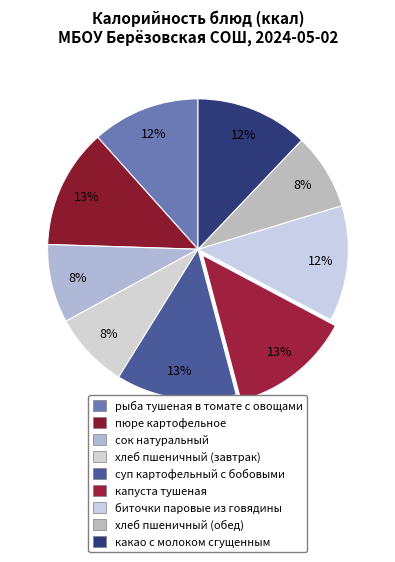

Count the number of slices in the pie.

9